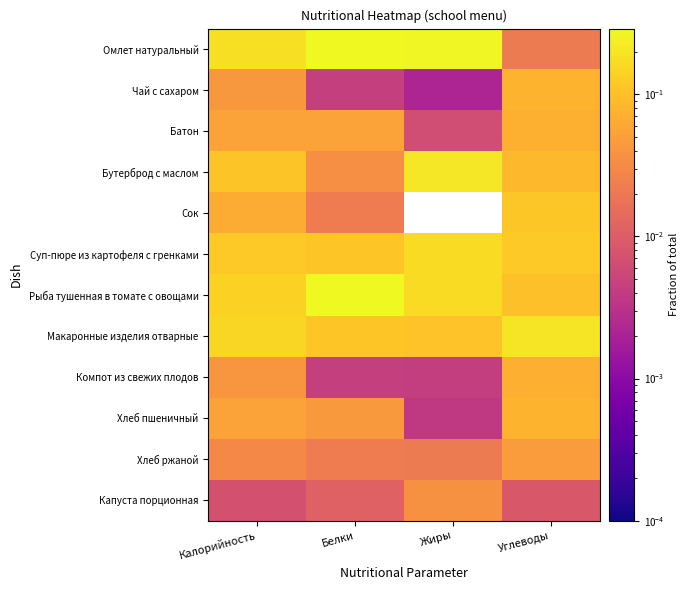

Reading left to right, transcribe all the data shown in this chart.

Омлет натуральный: Калорийность=0.2	Белки=0.3	Жиры=0.3	Углеводы=0.0
Чай с сахаром: Калорийность=0.0	Белки=0.0	Жиры=0.0	Углеводы=0.1
Батон: Калорийность=0.1	Белки=0.1	Жиры=0.0	Углеводы=0.1
Бутерброд с маслом: Калорийность=0.1	Белки=0.0	Жиры=0.2	Углеводы=0.1
Сок: Калорийность=0.1	Белки=0.0	Жиры=0.0	Углеводы=0.1
Суп-пюре из картофеля с гренками: Калорийность=0.1	Белки=0.1	Жиры=0.2	Углеводы=0.1
Рыба тушенная в томате с овощами: Калорийность=0.1	Белки=0.3	Жиры=0.2	Углеводы=0.1
Макаронные изделия отварные: Калорийность=0.2	Белки=0.1	Жиры=0.1	Углеводы=0.2
Компот из свежих плодов: Калорийность=0.0	Белки=0.0	Жиры=0.0	Углеводы=0.1
Хлеб пшеничный: Калорийность=0.1	Белки=0.0	Жиры=0.0	Углеводы=0.1
Хлеб ржаной: Калорийность=0.0	Белки=0.0	Жиры=0.0	Углеводы=0.0
Капуста порционная: Калорийность=0.0	Белки=0.0	Жиры=0.0	Углеводы=0.0